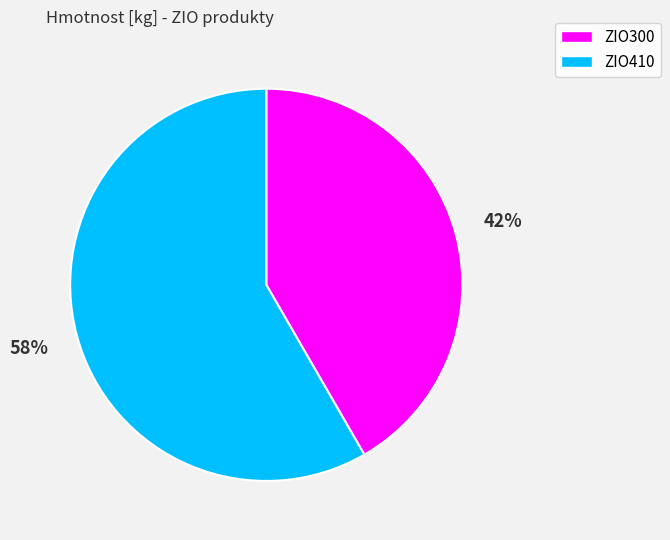

Do ZIO410 and ZIO300 together represent more than half of the pie?

Yes